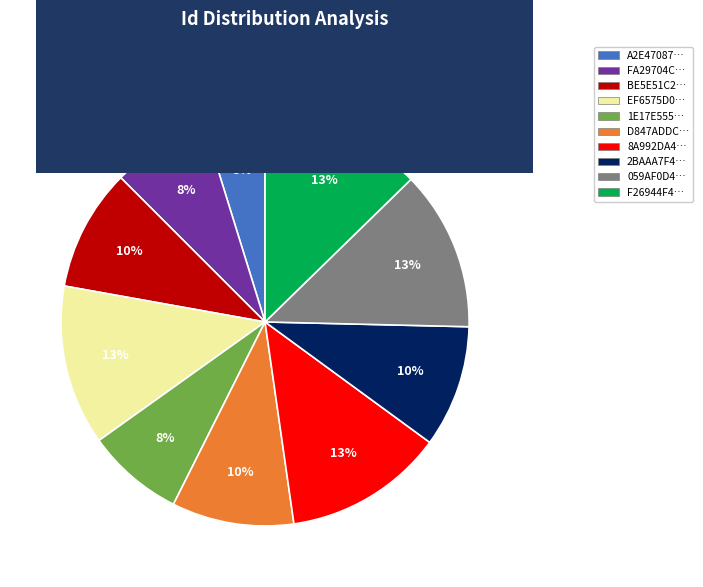

Does any single category account for the majority?

No